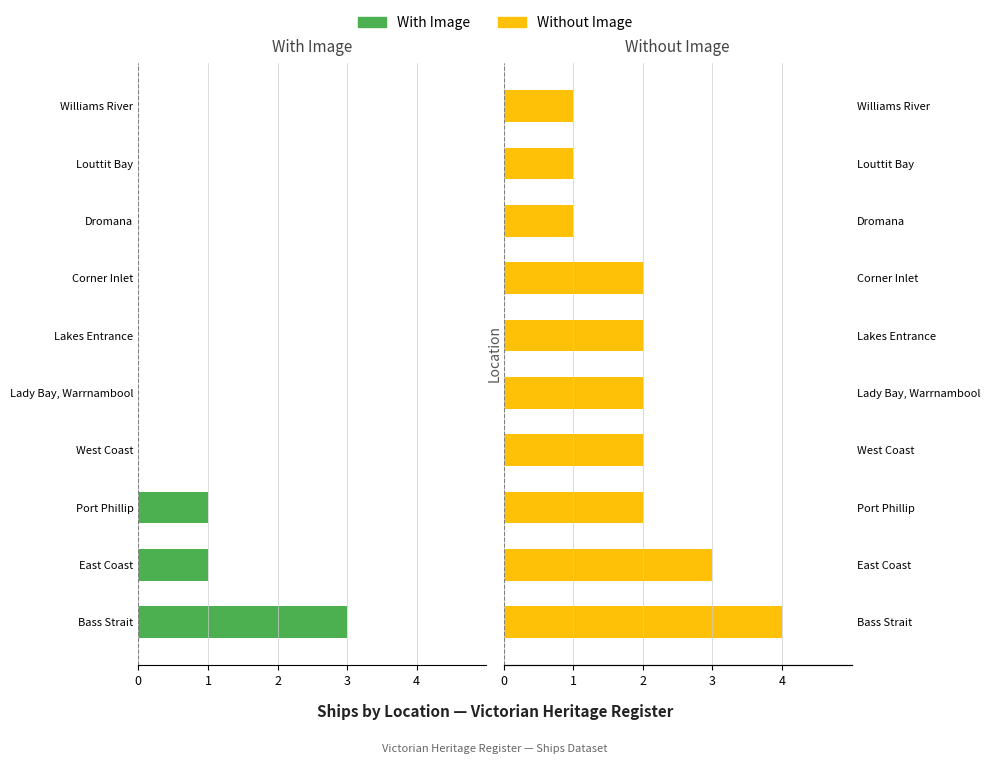

Rank the categories by With Image value from highest to lowest.

West Coast, Lady Bay, Warrnambool, Lakes Entrance, Corner Inlet, Dromana, Louttit Bay, Williams River, East Coast, Port Phillip, Bass Strait